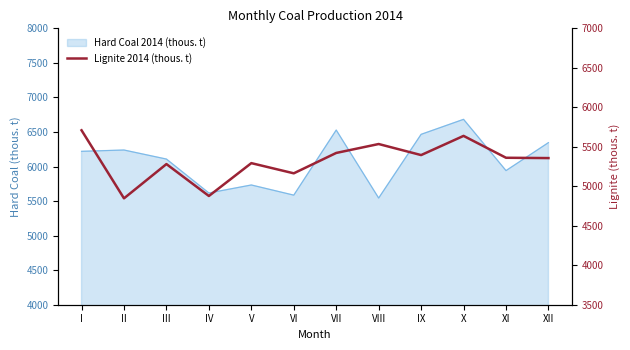

Reading left to right, what are all the values shown in this chart?

5709	4847	5281	4877	5293	5164	5422	5535	5395	5638	5361	5357